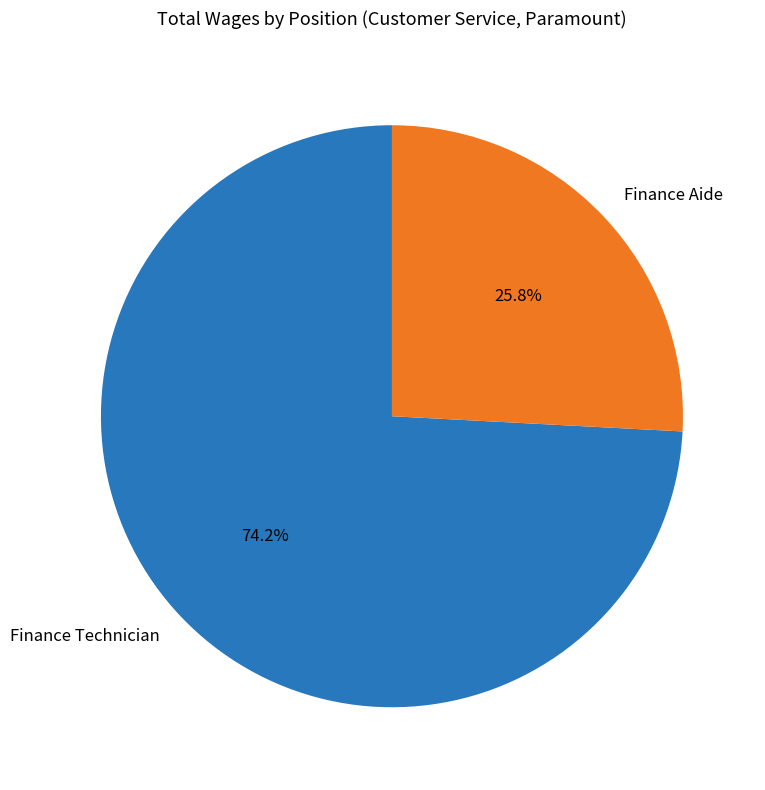

What is the ratio of the value at Finance Aide to the value at Finance Technician?

0.3